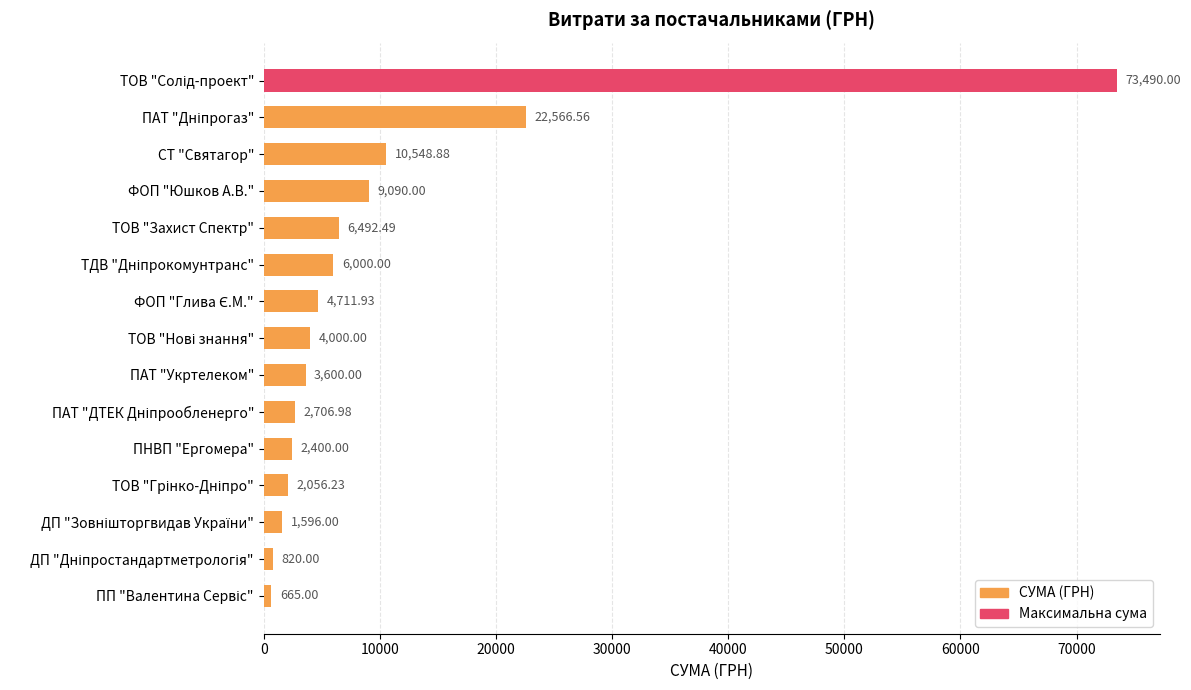

What is the change in value from СТ "Святагор" to ПАТ "Укртелеком"?

-6948.9